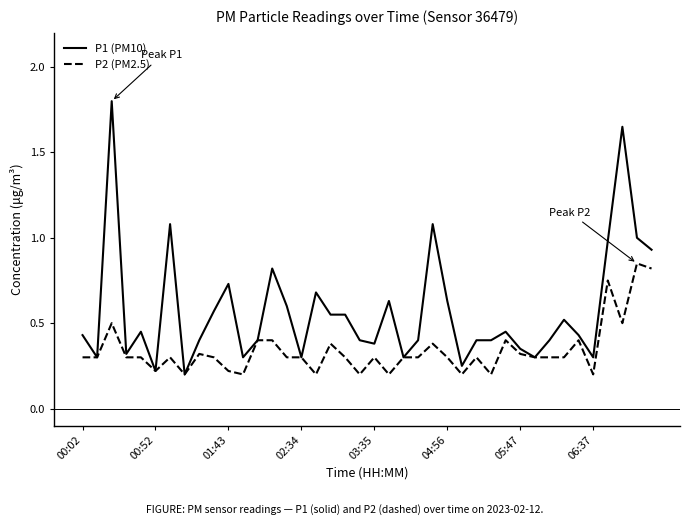

What is the greatest value displayed?

1.8